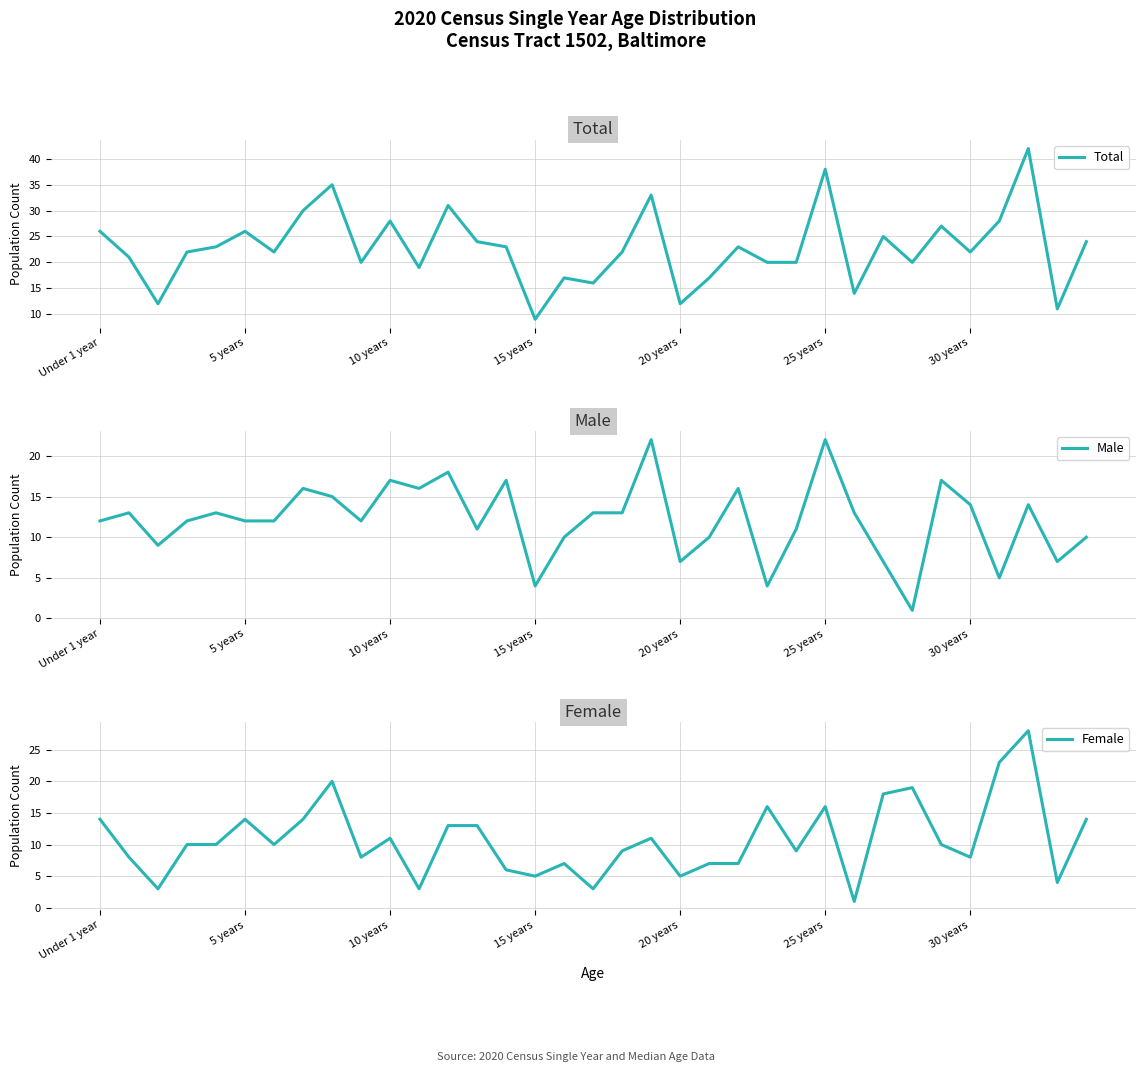

What is the minimum value for Total?

9